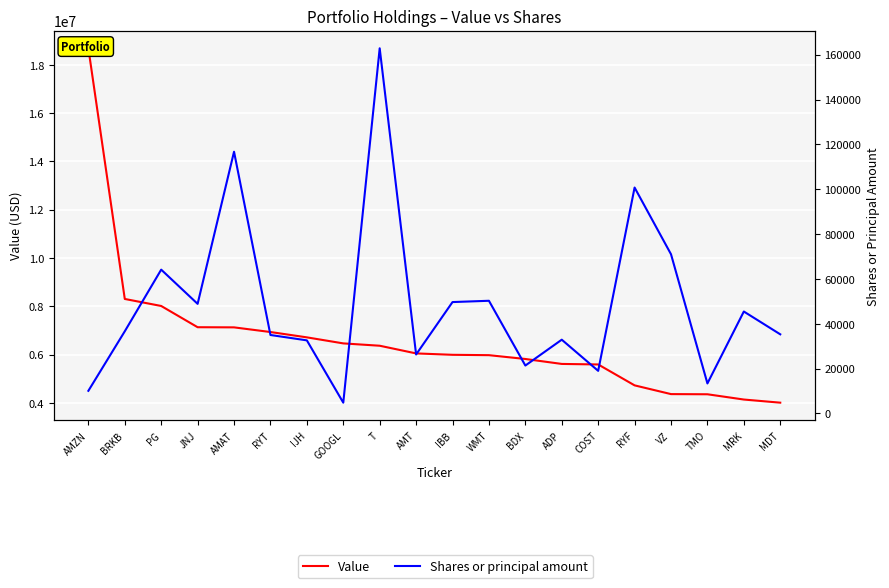

The value of Value at AMAT is 7125000. True or false?

True